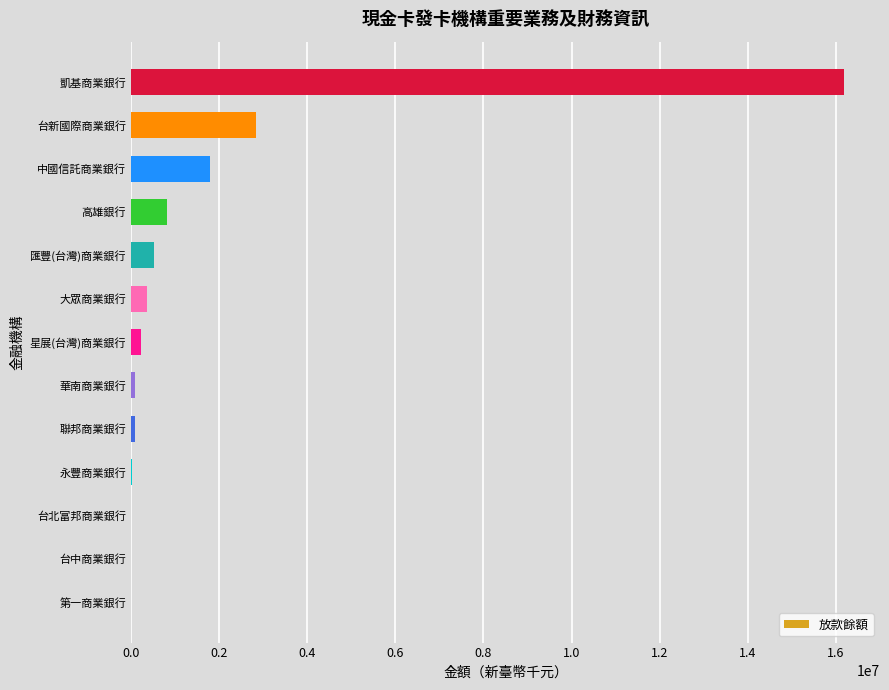

What is the sum of all values?

22972023